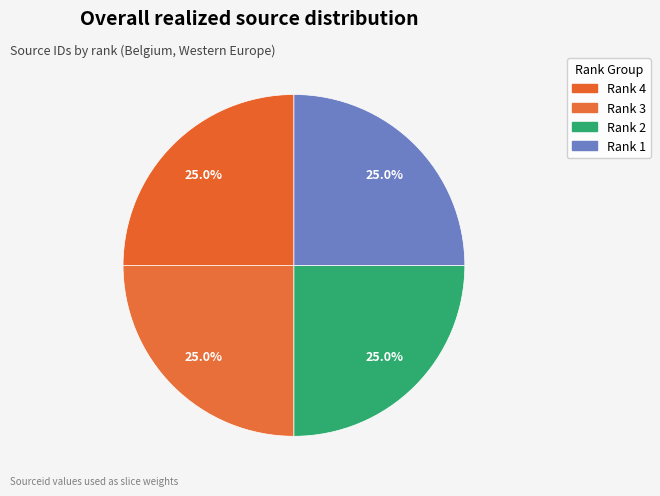

Is it true that Rank 3 is 13% of the pie?

False